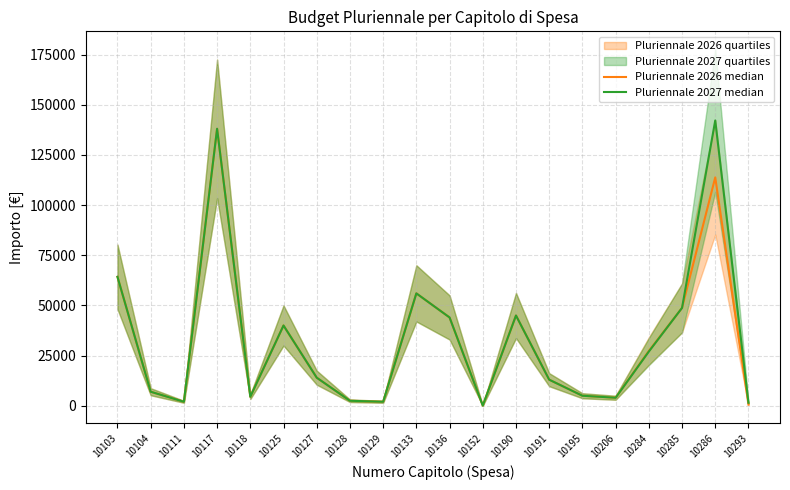

At how many categories does at least one series exceed 108358?

2